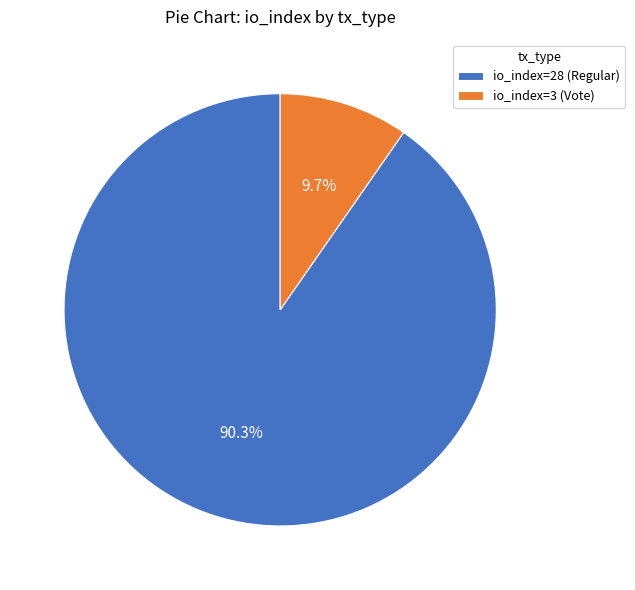

To the nearest percent, what is the combined percentage of io_index=28 (Regular) and io_index=3 (Vote)?

100%